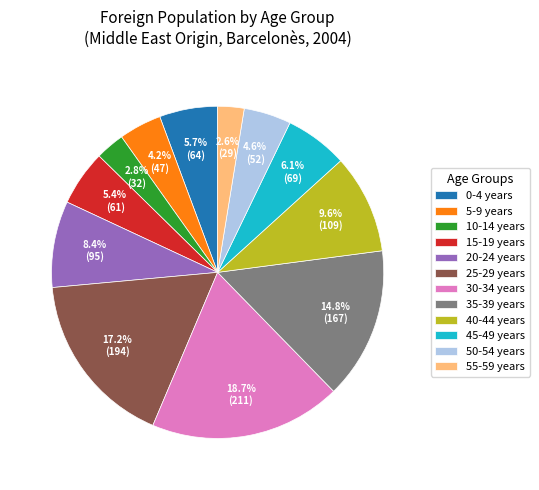

What is the largest slice in the pie chart?

30-34 years